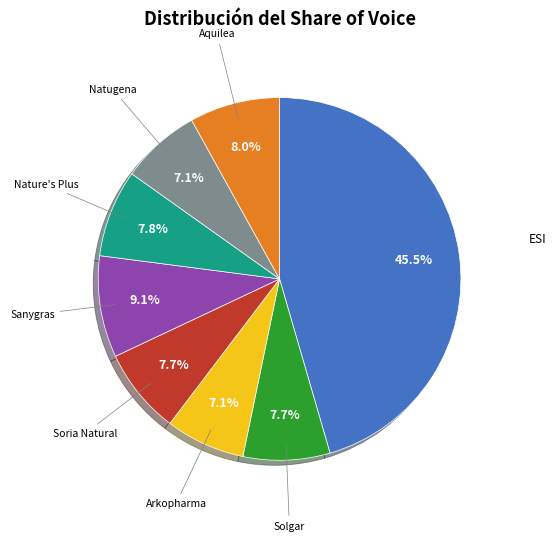

What is the largest slice in the pie chart?

ESI